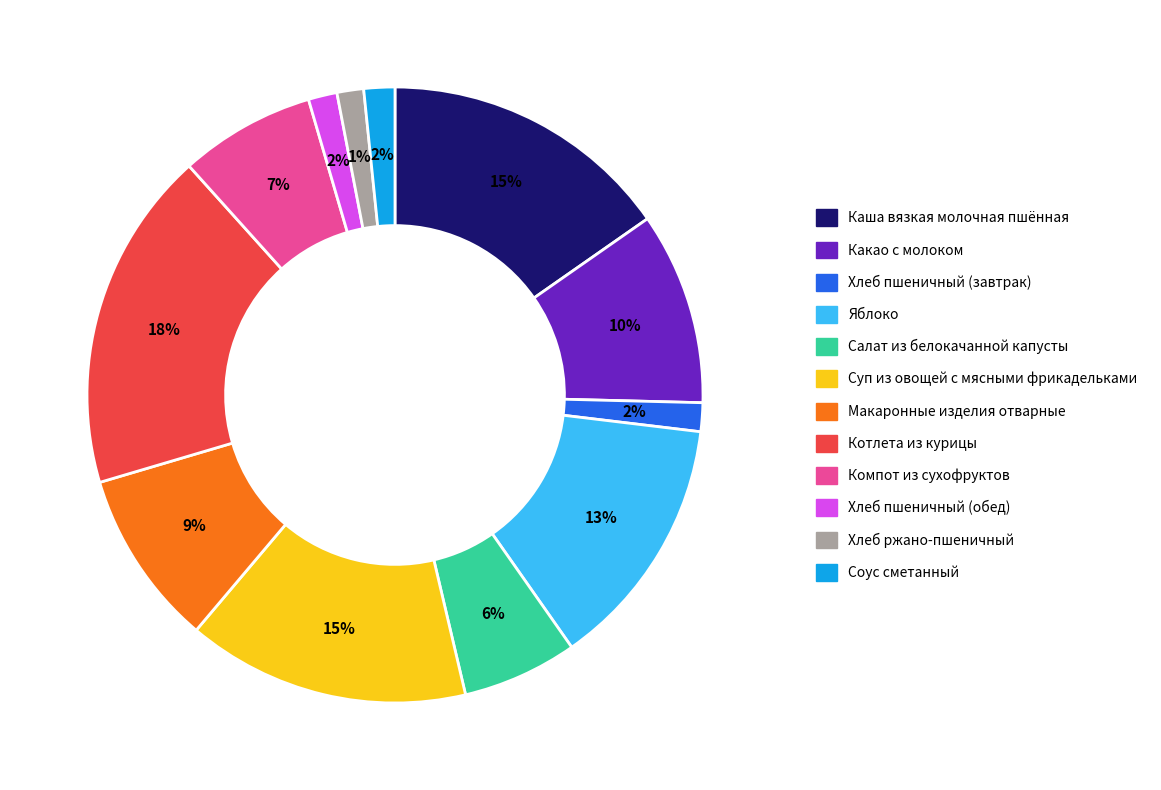

Does Каша вязкая молочная пшённая account for over 50% of the chart?

No